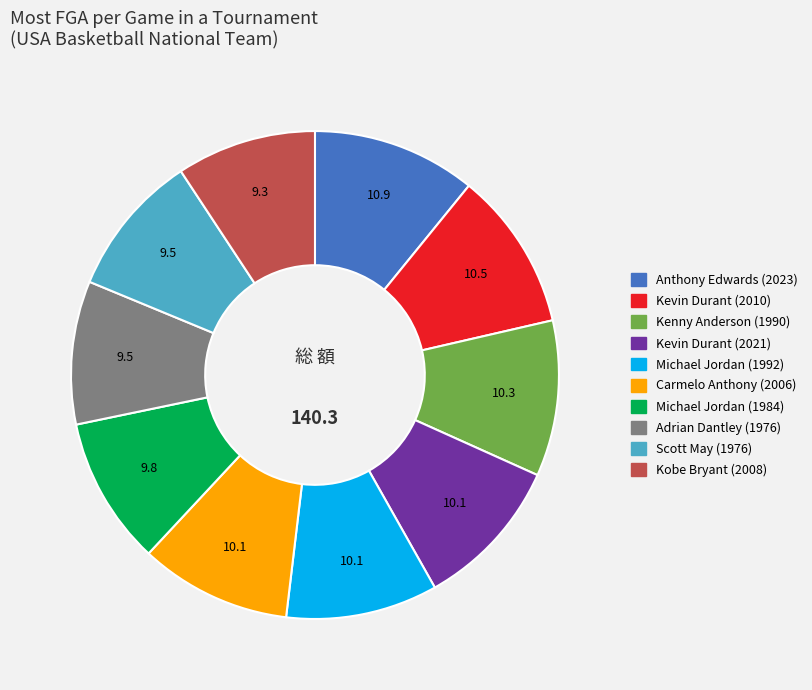

Combined, do Kevin Durant (2010) and Adrian Dantley (1976) account for over 50%?

No